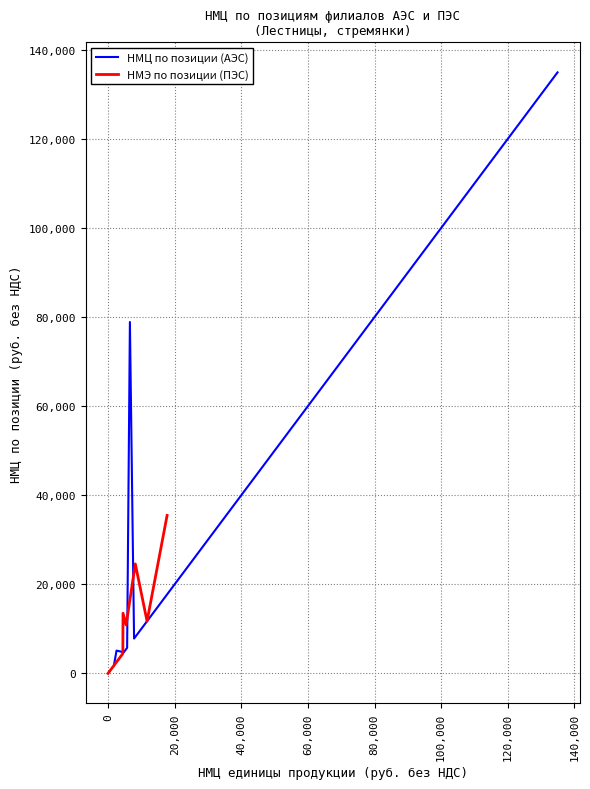

Which series has the largest range (max minus min)?

НМЦ по позиции (АЭС)